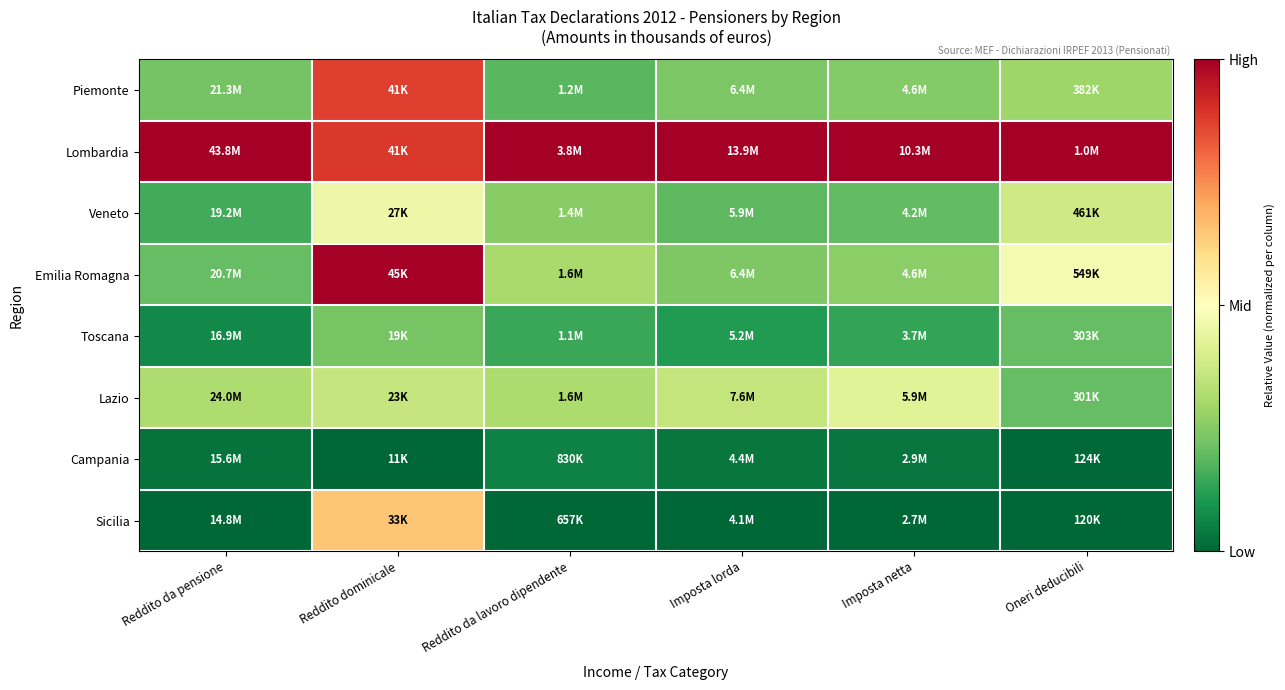

Which has a higher value, Reddito dominicale or Reddito da pensione?

Reddito dominicale